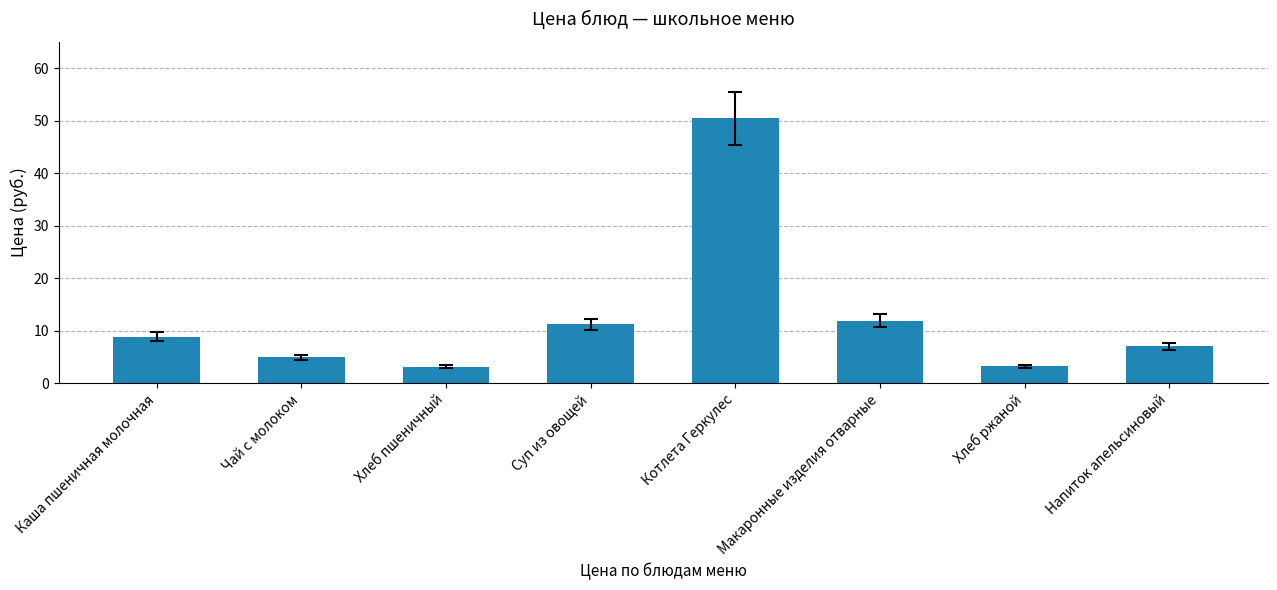

Approximately how many times larger is the value at Котлета Геркулес compared to Хлеб пшеничный?

16.0